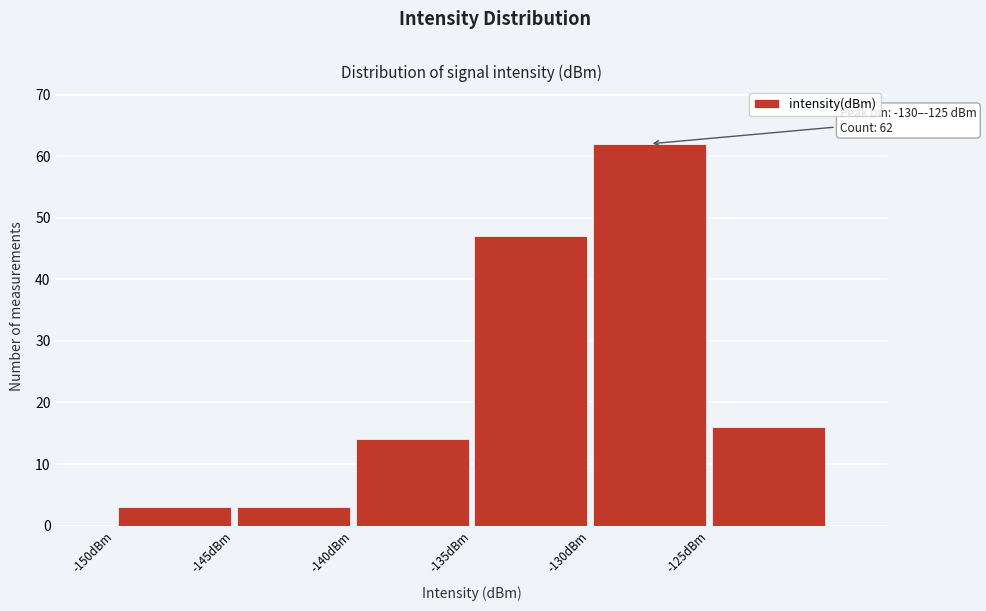

Over which range of the x-axis is the bar tallest?

-130 to -125